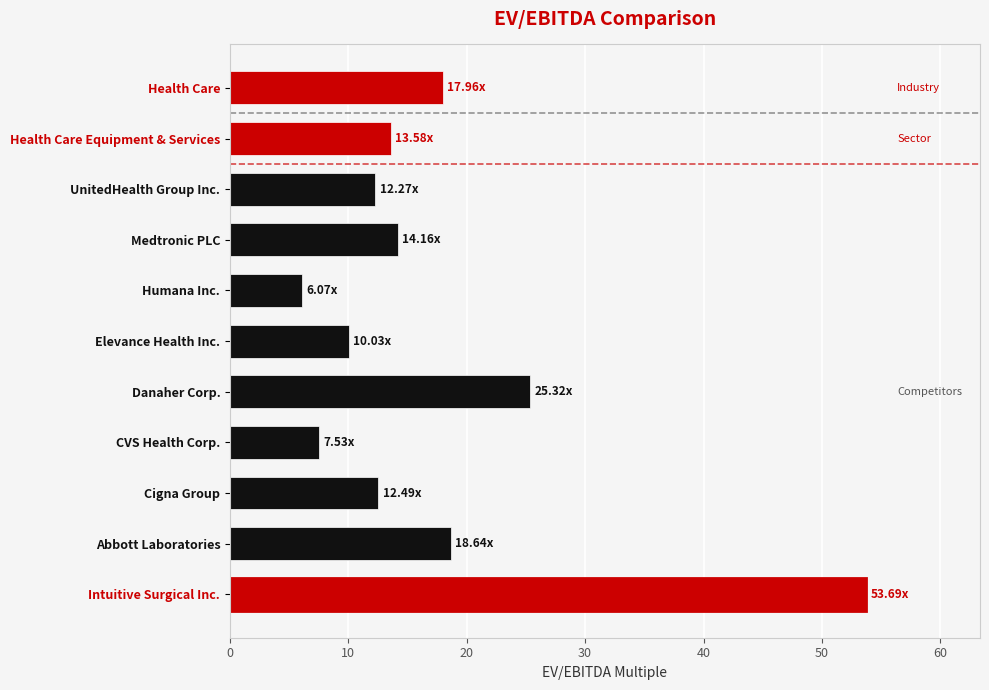

What is the ratio of the value at CVS Health Corp. to the value at Medtronic PLC?

0.5